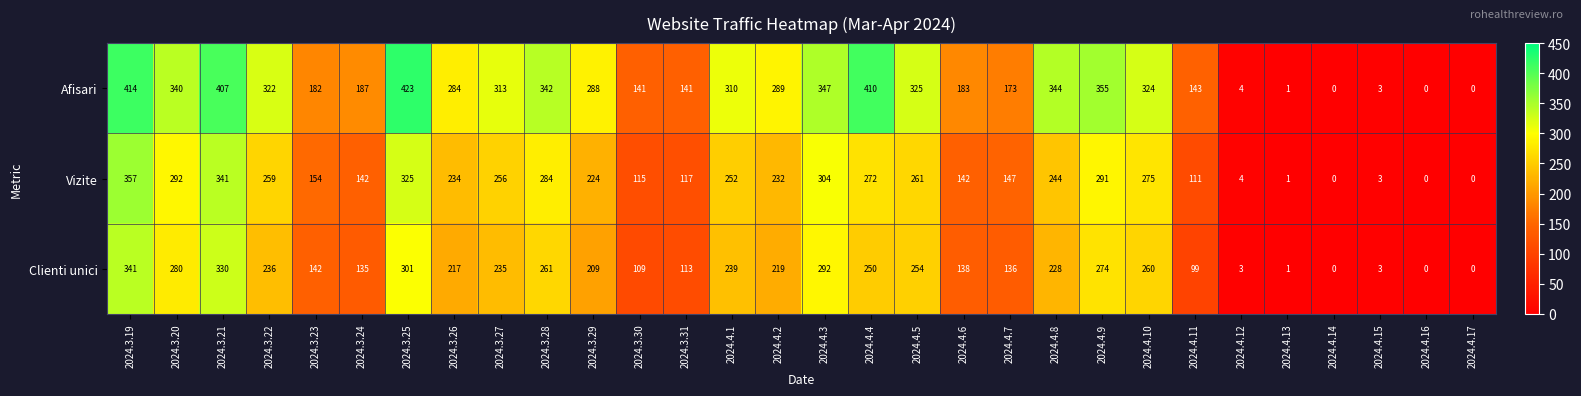

Between 2024.3.20 and 2024.4.14, which series saw the biggest shift?

Afisari